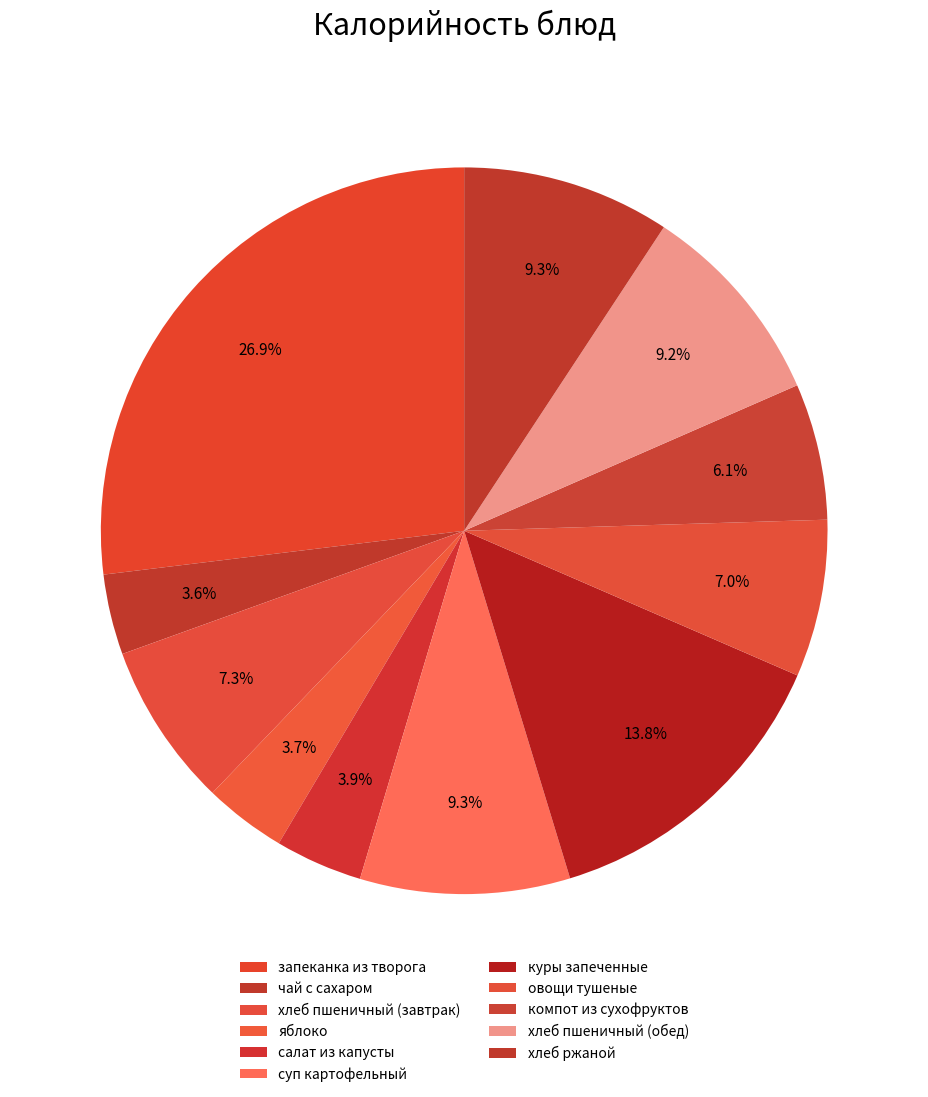

Does any single category account for the majority?

No